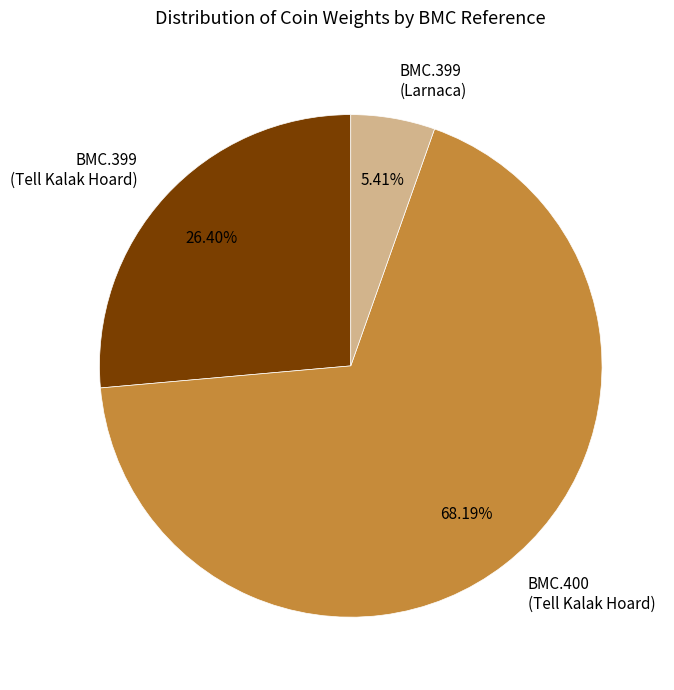

Does any single category account for the majority?

Yes